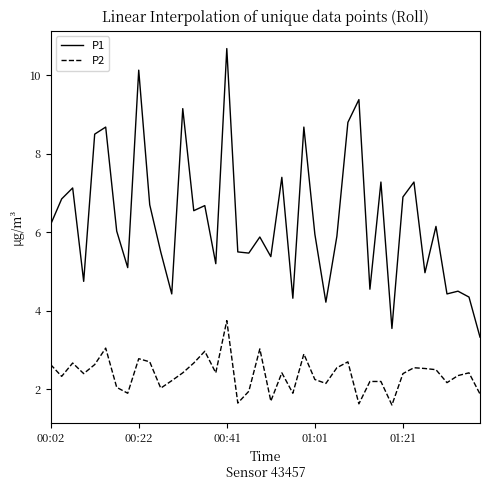

True or false: P2 and P1 cross at least once.

False